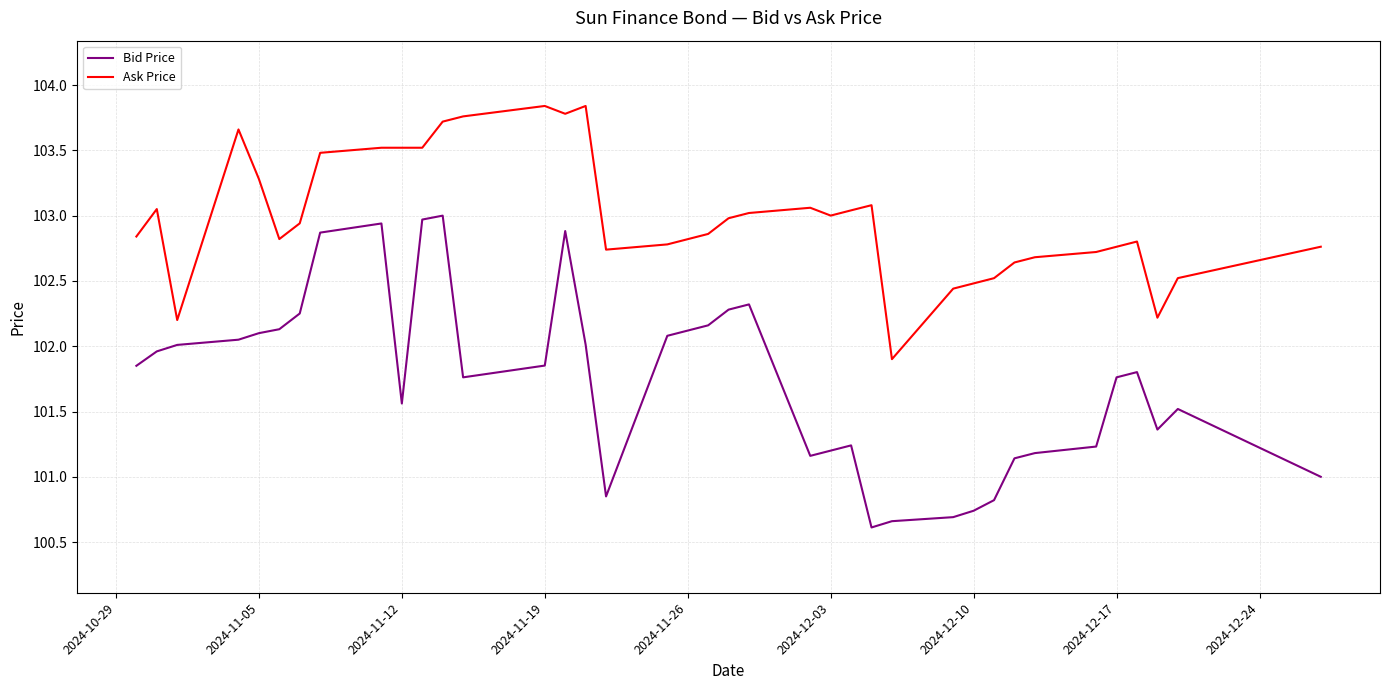

List the series in order of their peak value, lowest first.

Bid Price, Ask Price